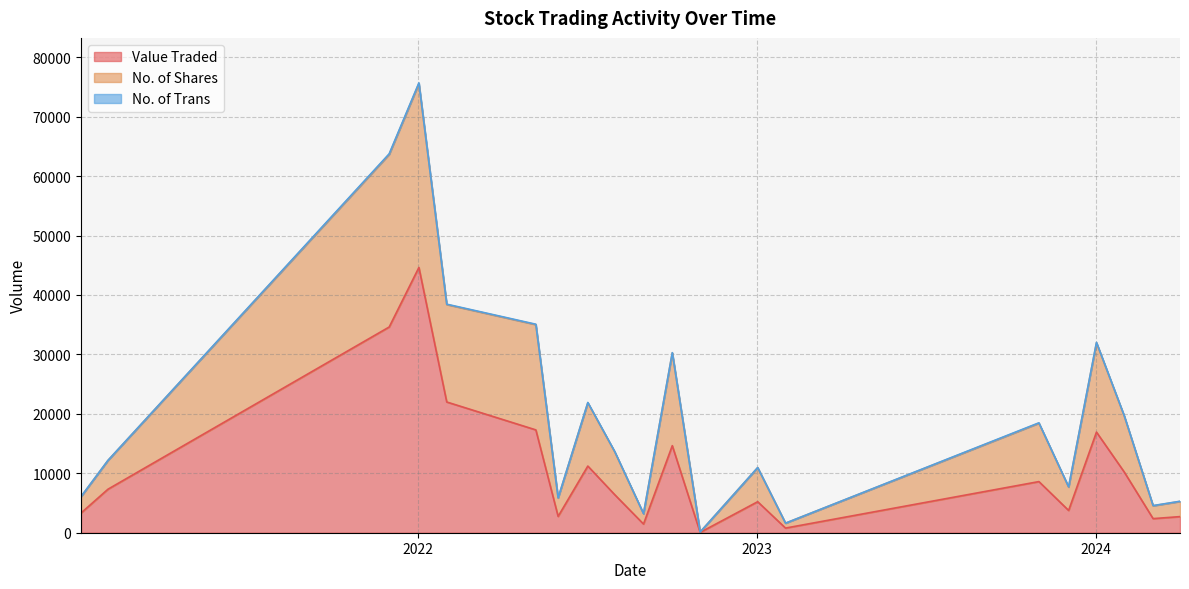

True or false: No. of Shares and No. of Trans cross at least once.

False